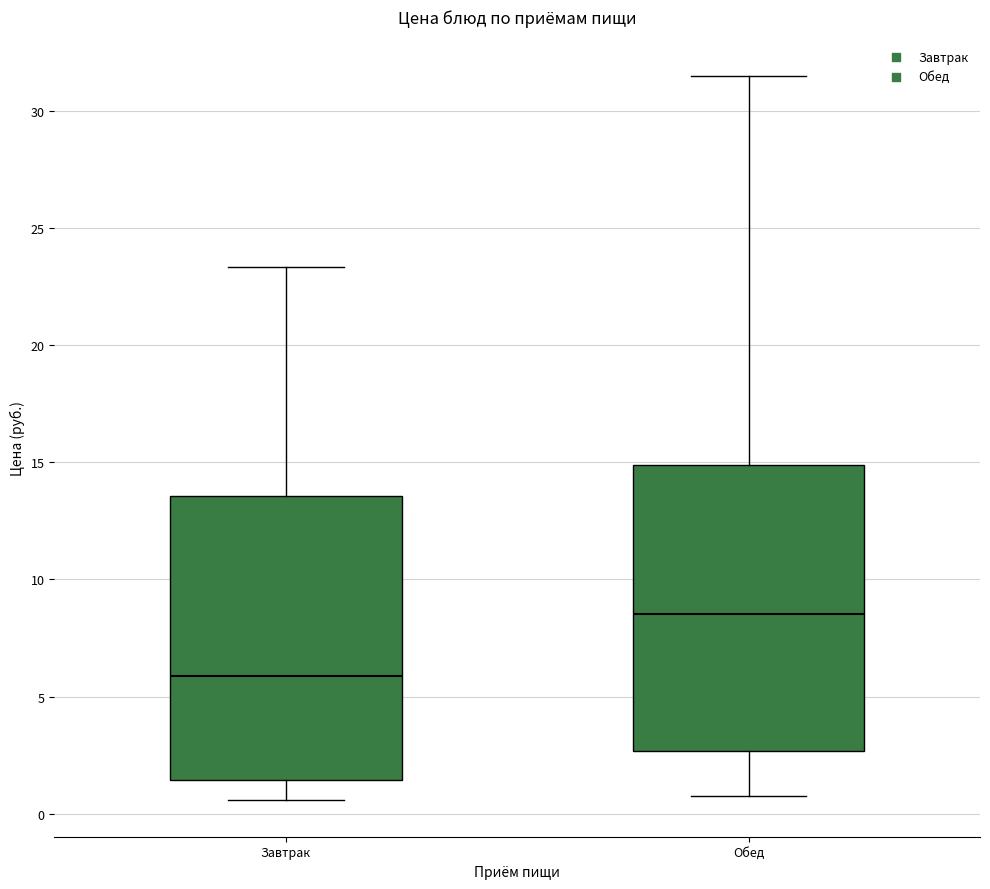

Reading left to right, transcribe this box plot: for each box, give where its median line is, the range the box spans, and where its two whiskers end, as read against the y-axis. The values are not printed on the chart, so give them approximately, as read against the axis.

Завтрак: median 6.0, box 1.5 to 13.5, whiskers 0.5 to 23.5
Обед: median 8.5, box 2.5 to 15.0, whiskers 1.0 to 31.5